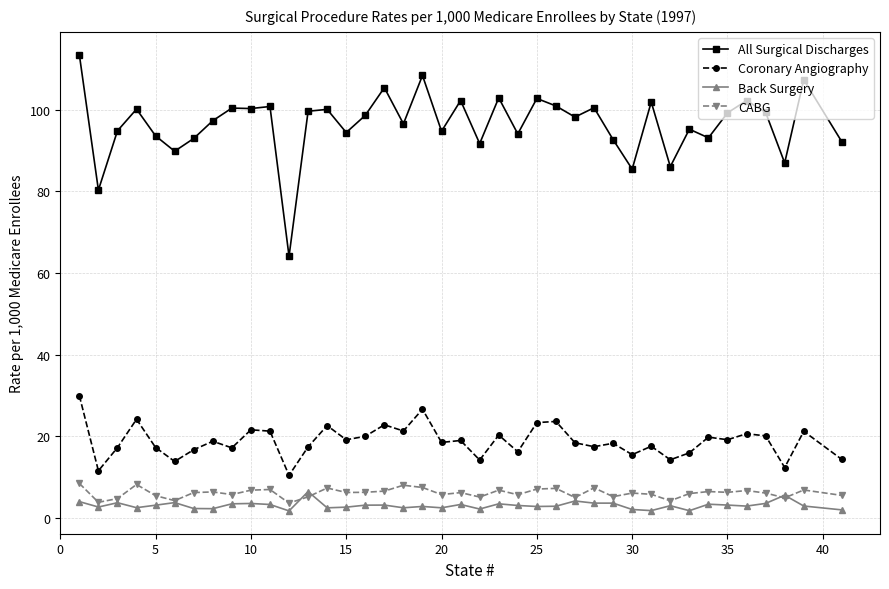

True or false: Back Surgery has more than 2 points higher than both neighbors.

True